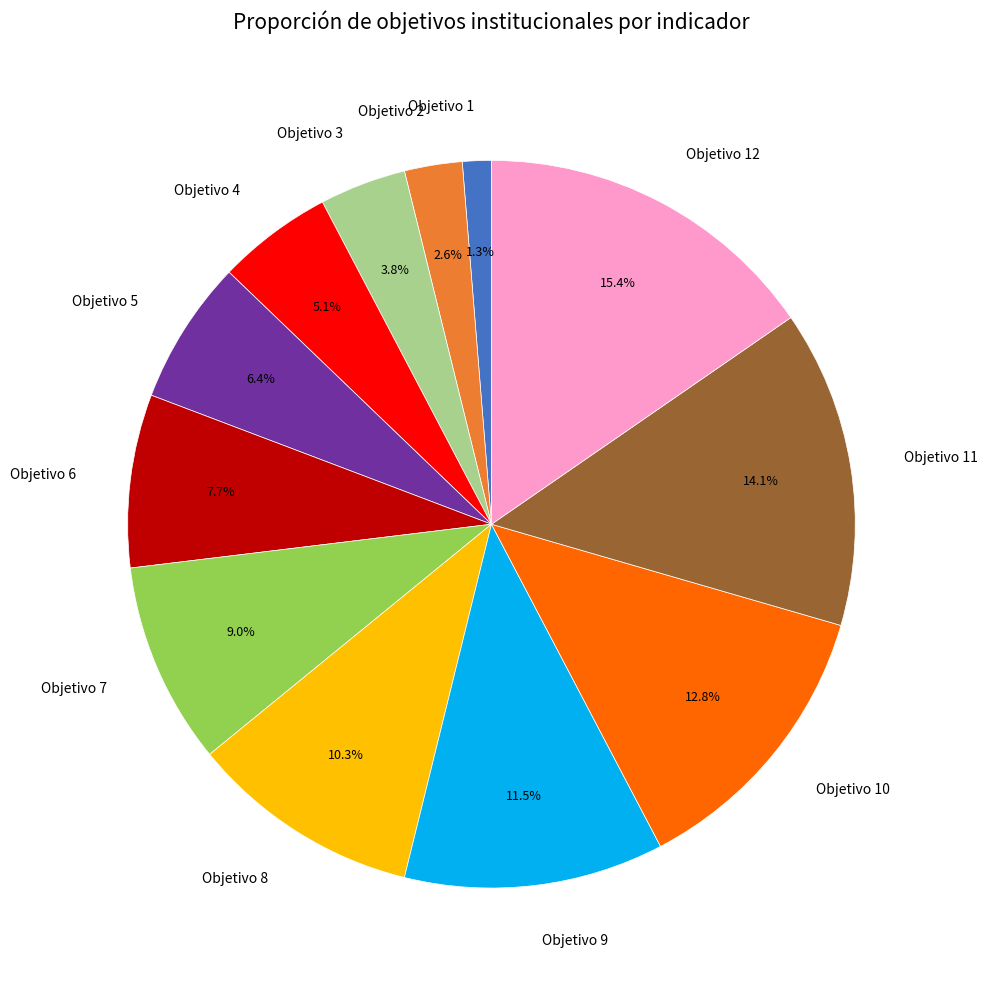

The Objetivo 8 slice represents 1% of the pie. True or false?

False